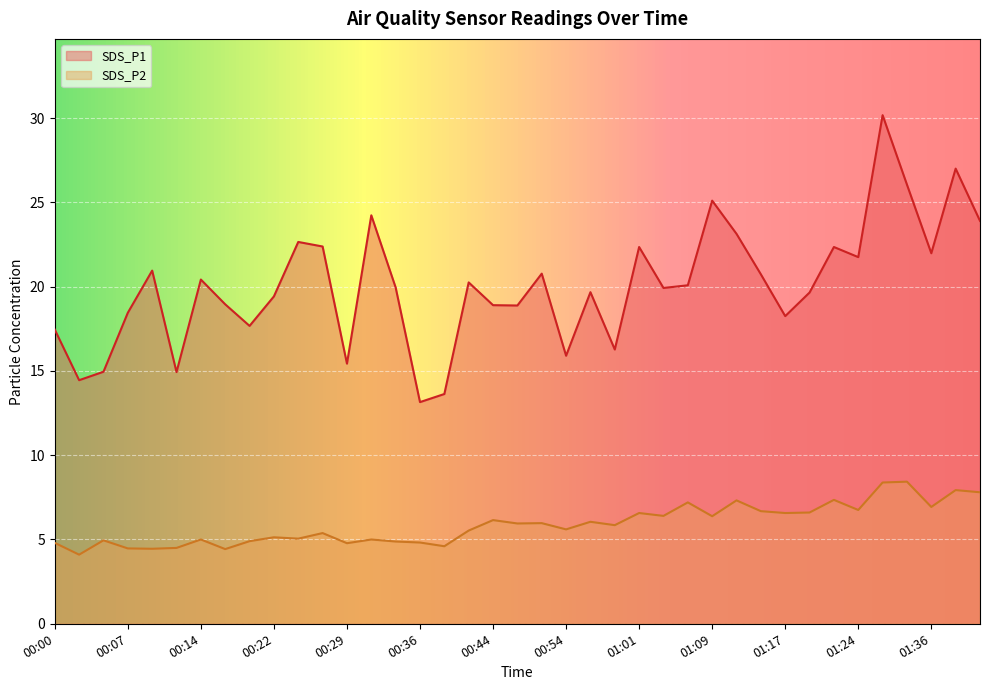

True or false: SDS_P1 has a value of 9.4 at 00:54.

False